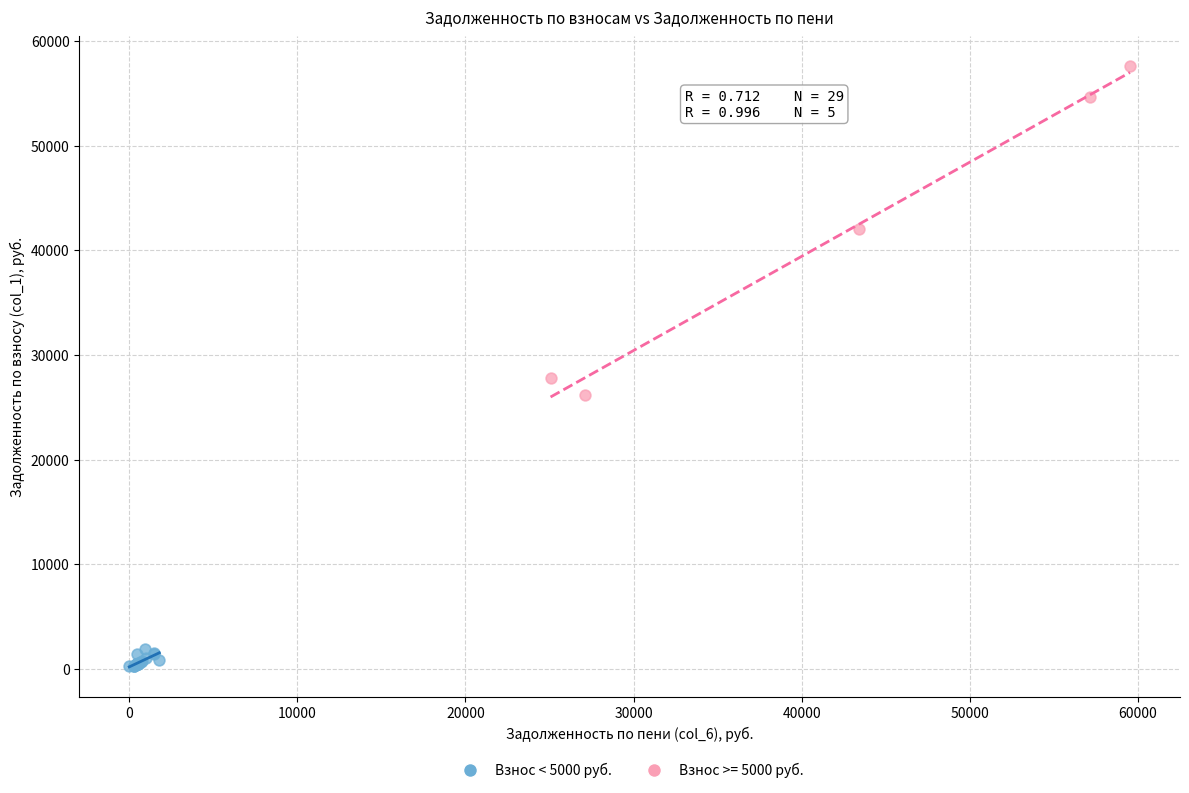

Which series reaches the maximum Y coordinate?

Взнос >= 5000 руб.